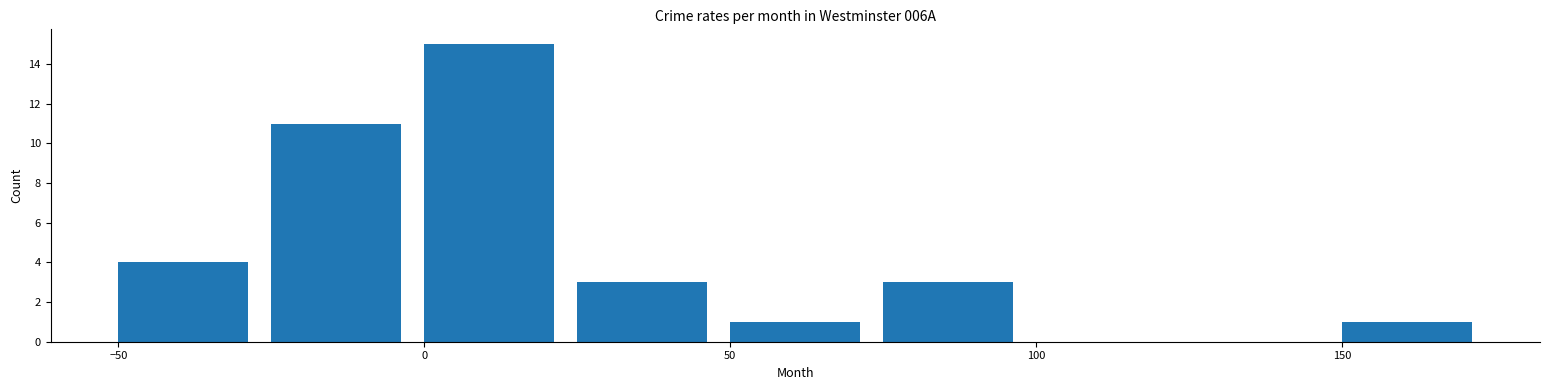

How tall is the bar that spans 75 to 100 on the x-axis? The values are not printed on the chart, so give them approximately, as read against the axis.

3